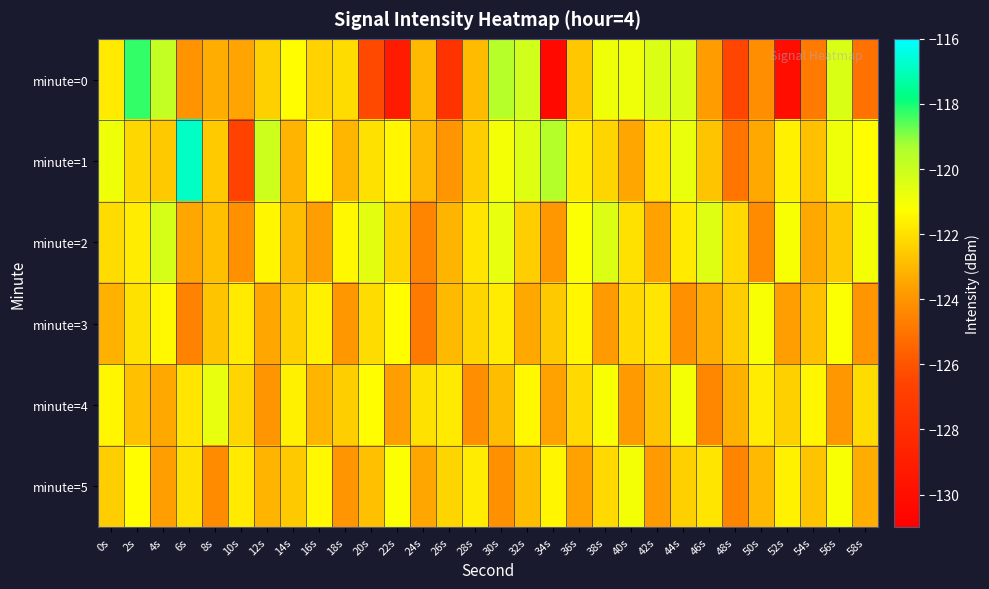

Which series has the largest range (max minus min)?

minute=0